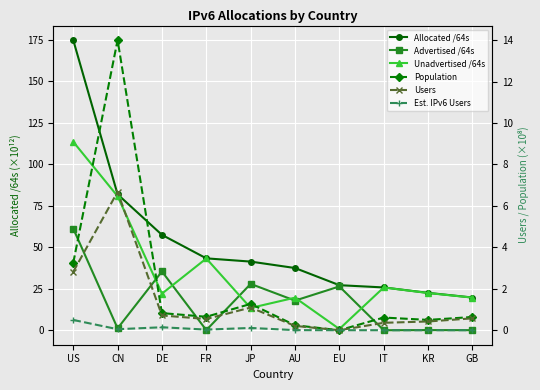

Between DE and KR, which series saw the biggest shift?

Advertised /64s